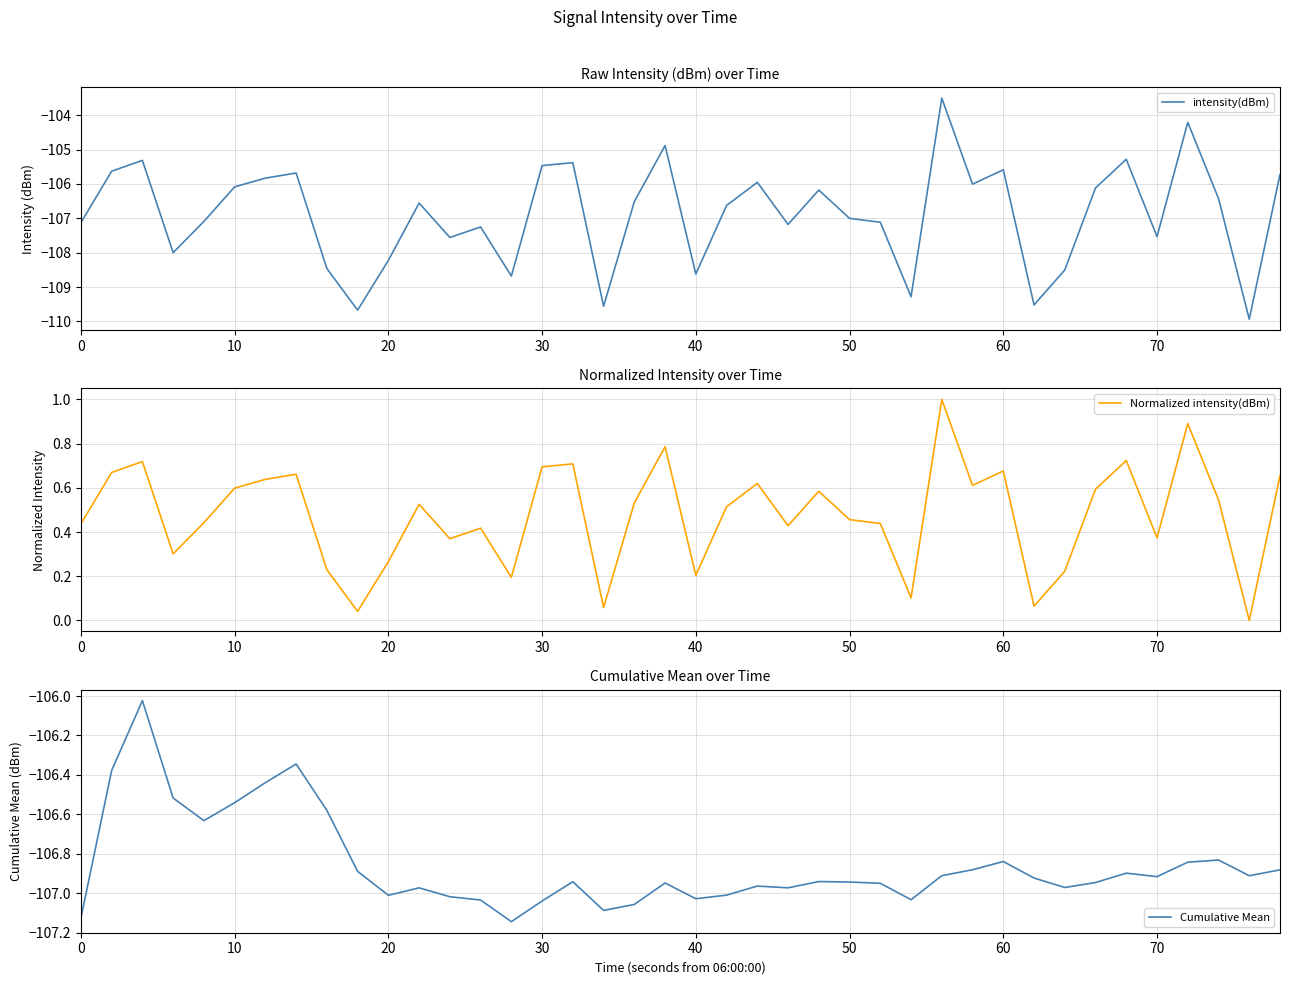

Is it true that intensity(dBm) equals -105.6 at 60?

True